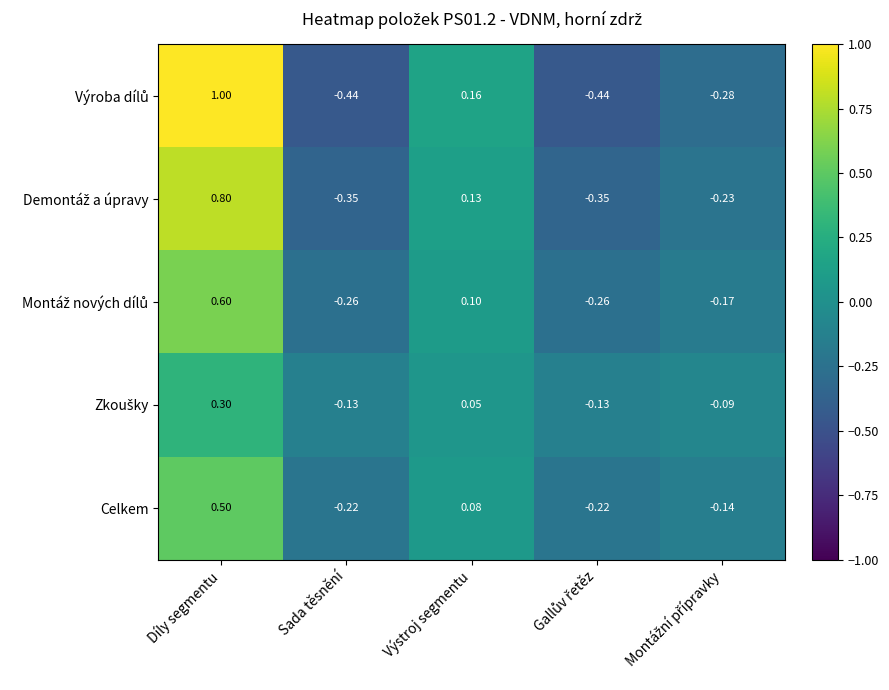

At which category does the chart reach its peak across all series?

Díly segmentu